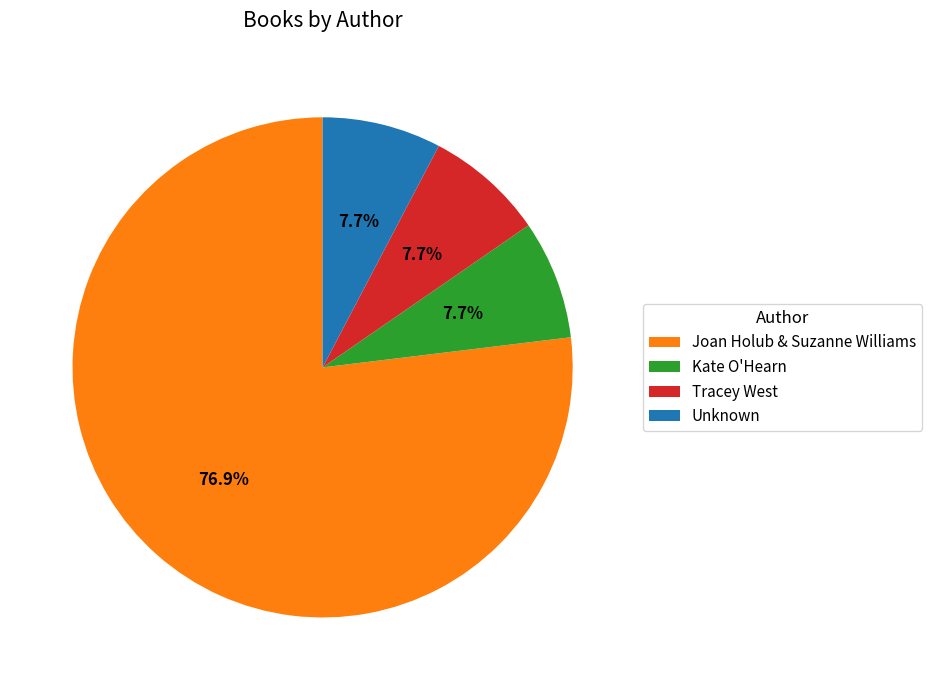

Which category has the biggest portion of the pie?

Joan Holub & Suzanne Williams